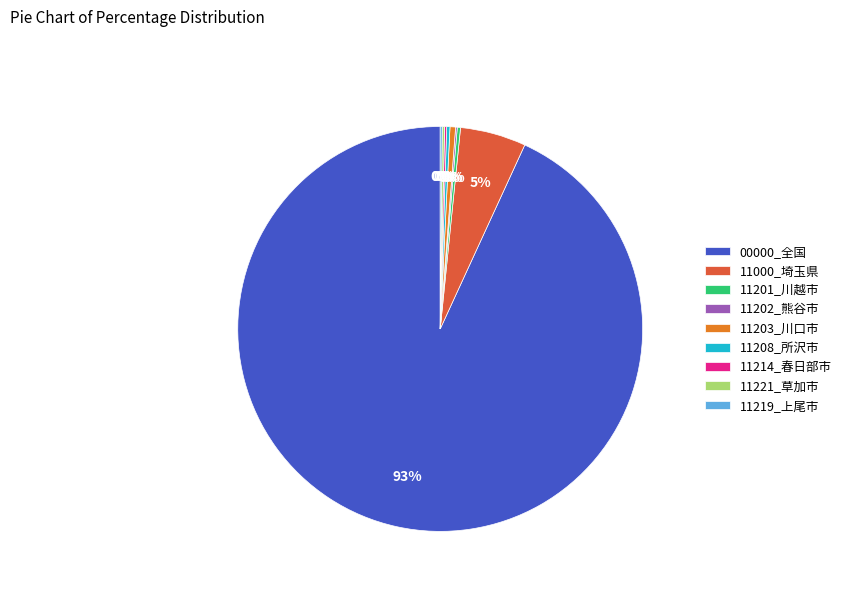

Which category has the biggest portion of the pie?

00000_全国